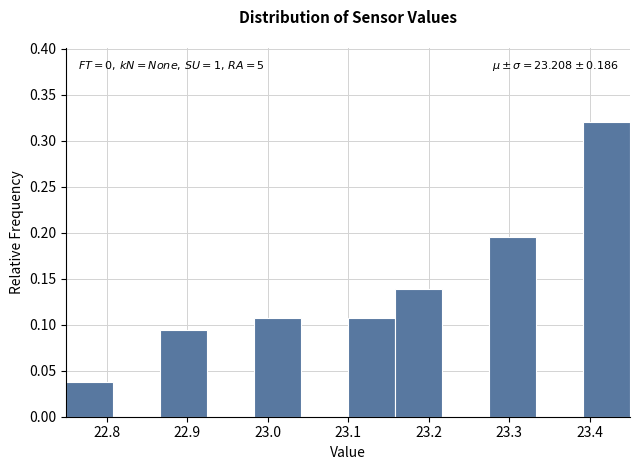

Which range on the x-axis has the tallest bar?

23.39 to 23.45